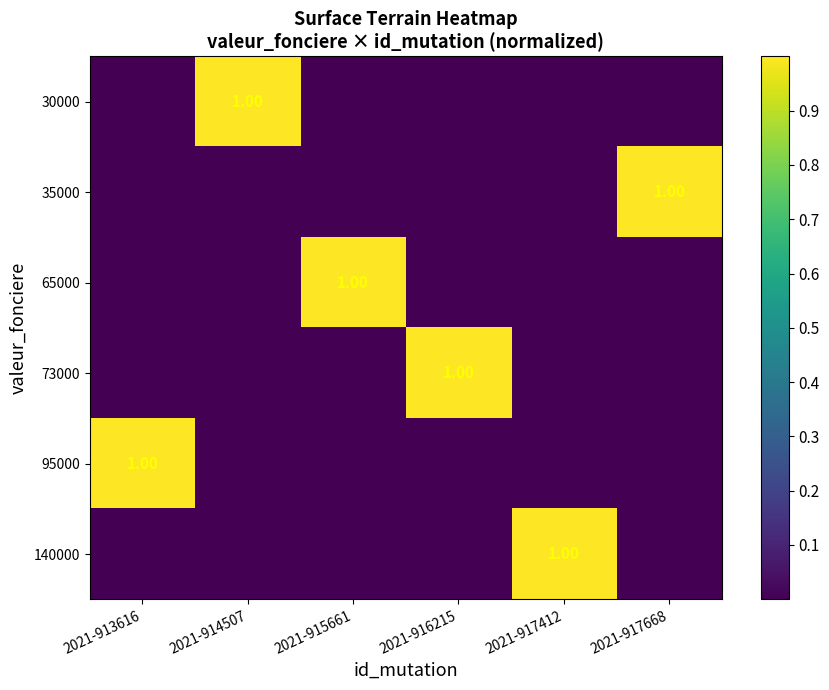

Rank the series by their maximum value, from lowest to highest.

30000, 35000, 65000, 73000, 95000, 140000